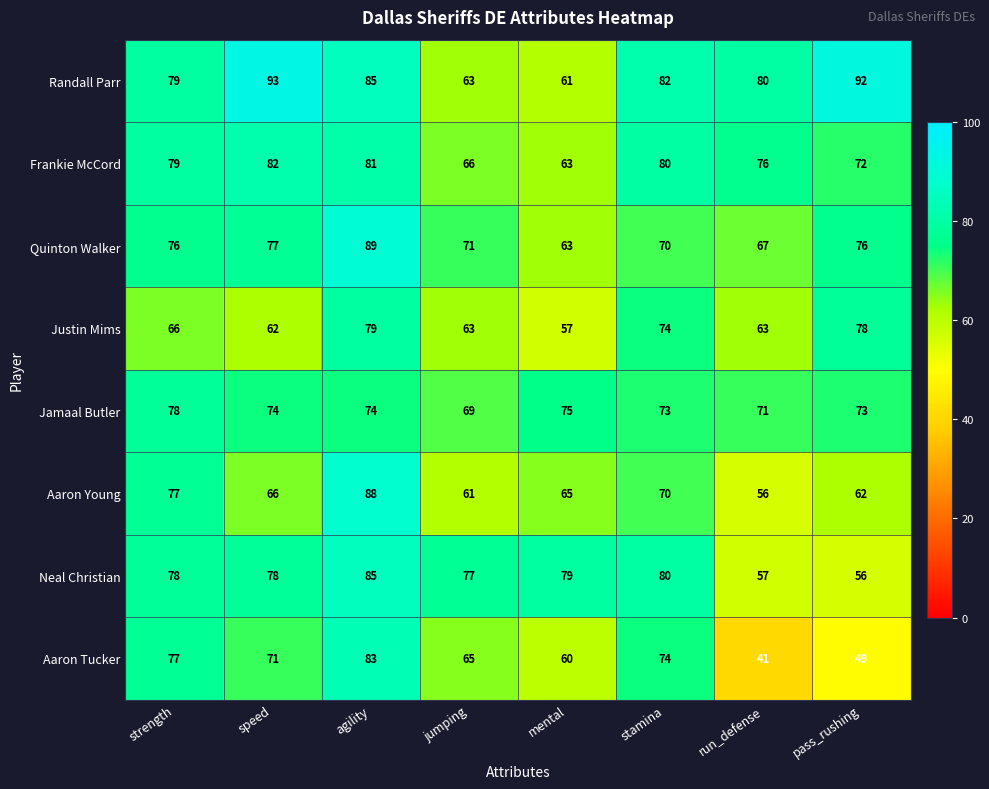

Which series has the largest range (max minus min)?

Aaron Tucker